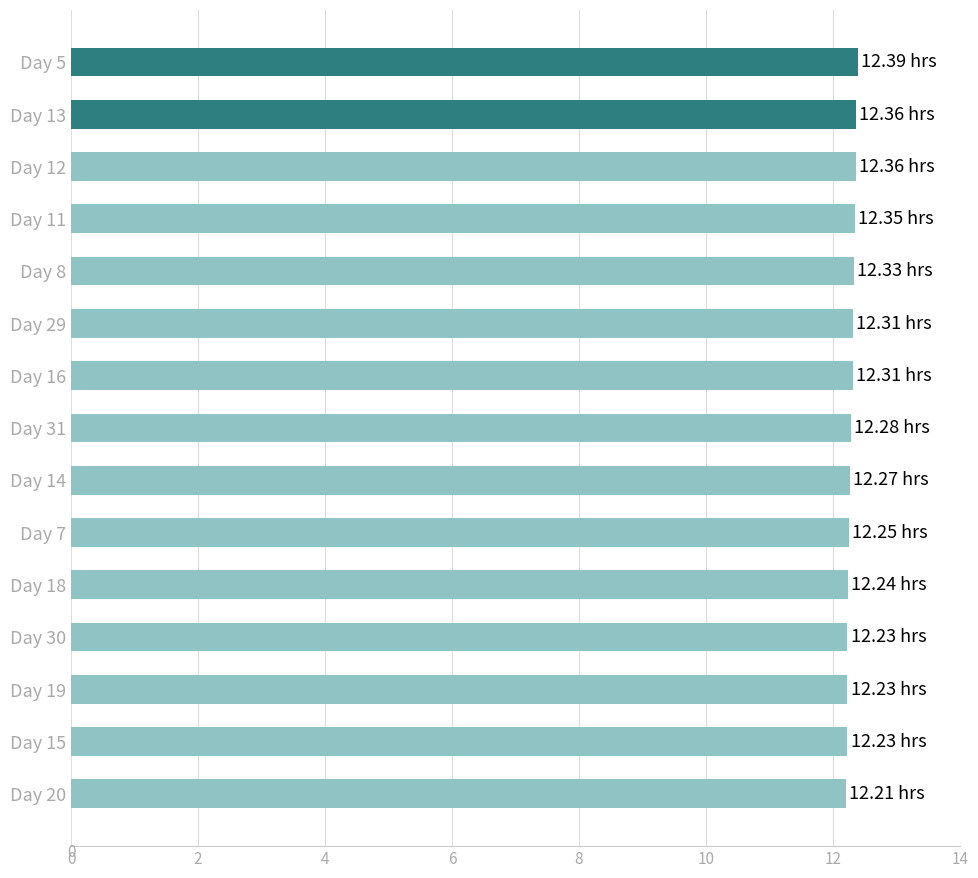

What is the ratio of the value at Day 20 to the value at Day 30?

1.0